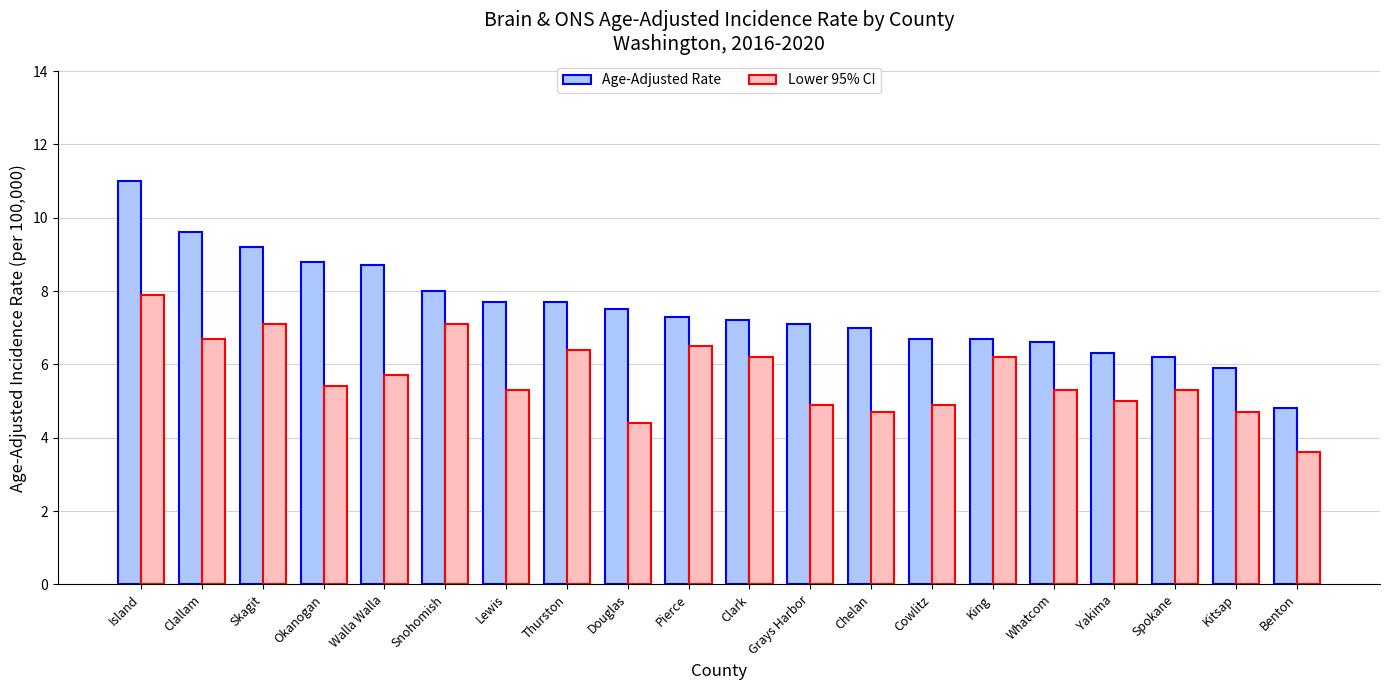

List the series in order of their overall mean, highest first.

Age-Adjusted Rate, Lower 95% CI